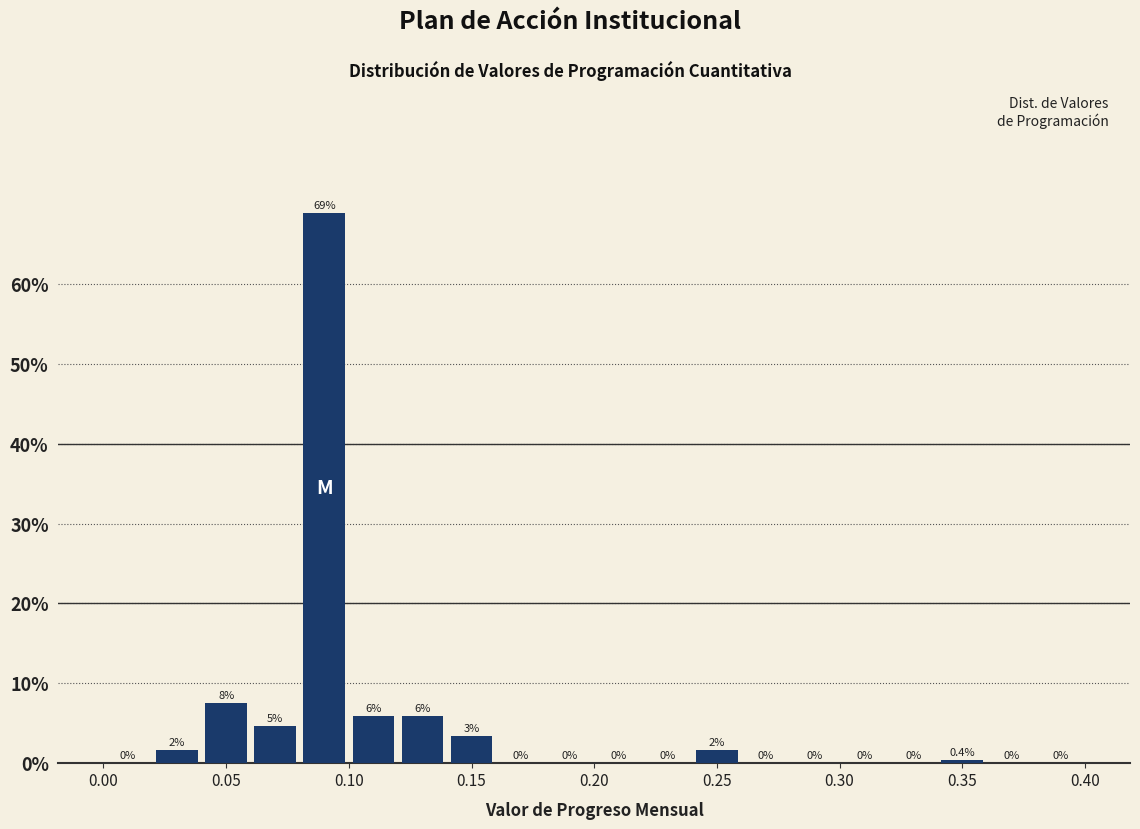

Which range on the x-axis has the tallest bar?

0.08 to 0.10